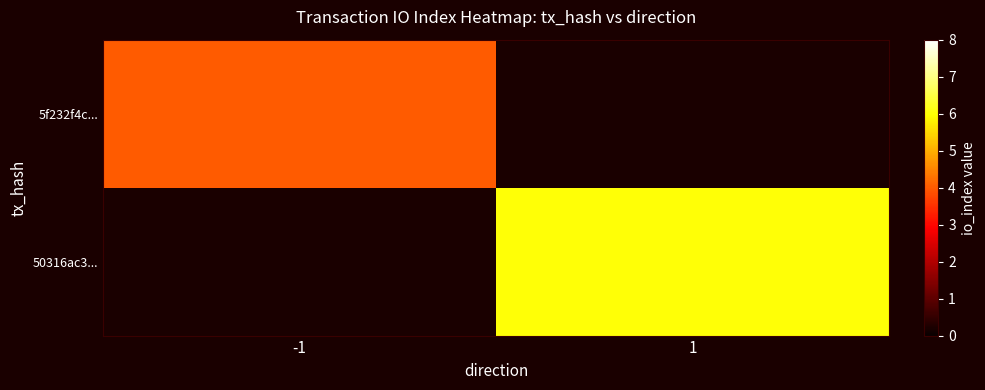

Is it true that 5f232f4c... equals 6.5 at -1?

False